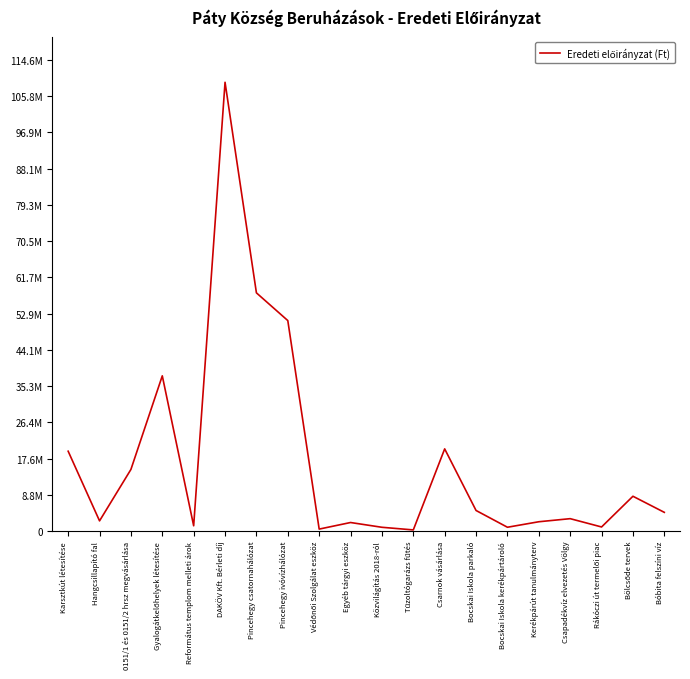

Is this an area chart (filled region under the line)?

No